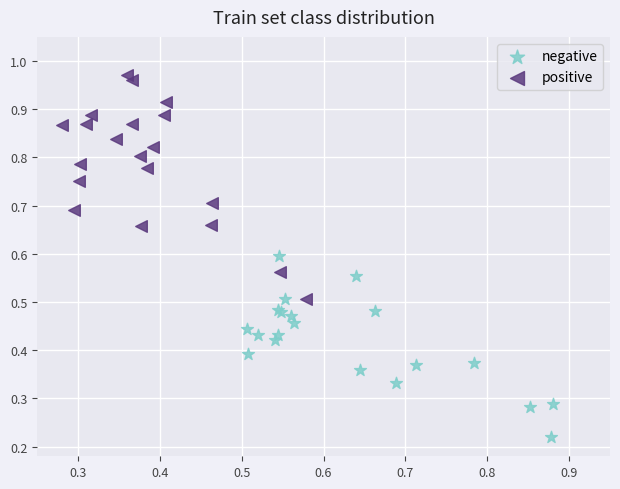

Which series contains the highest Y value?

positive